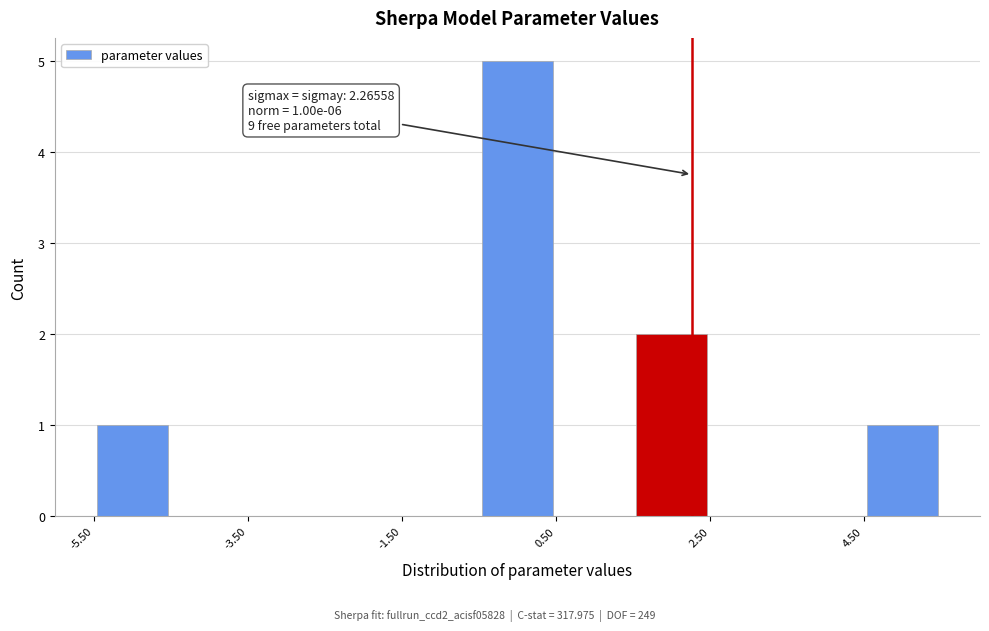

Which range on the x-axis has the tallest bar?

-0.5 to 0.5